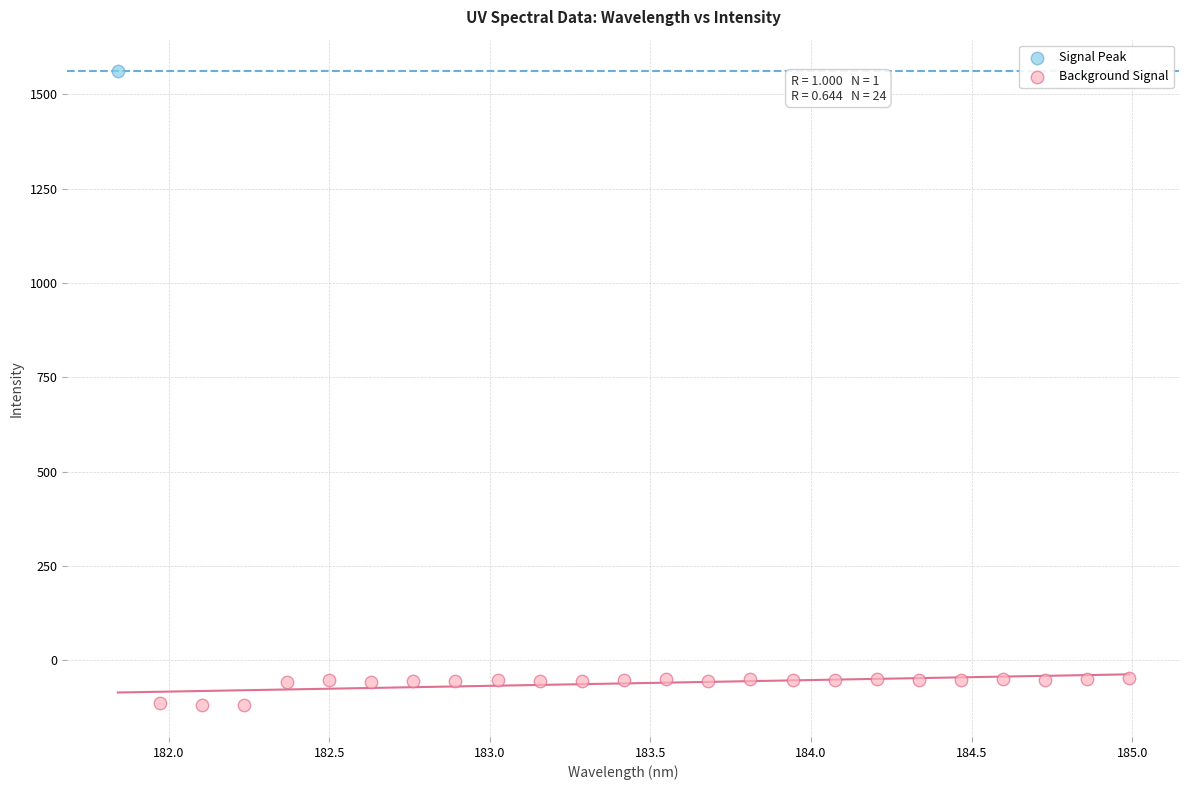

What are all the series names shown in the legend?

Signal Peak, Background Signal